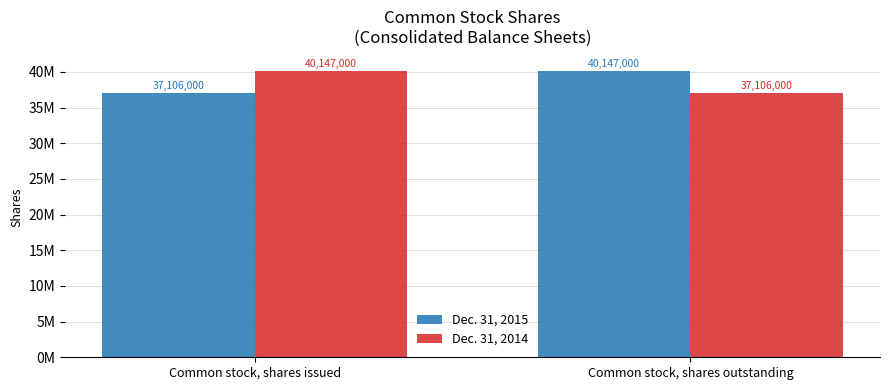

Which category has the highest value in the Dec. 31, 2014 series?

Common stock, shares issued